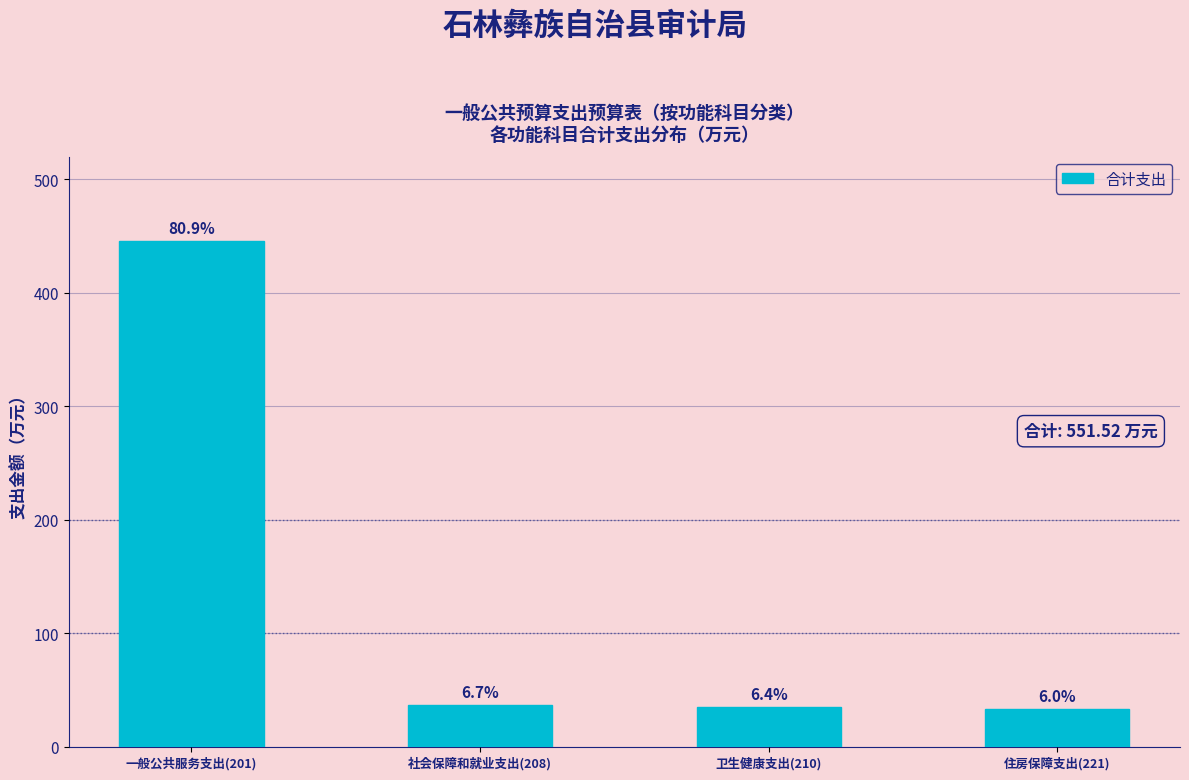

How many bars are there in total?

4